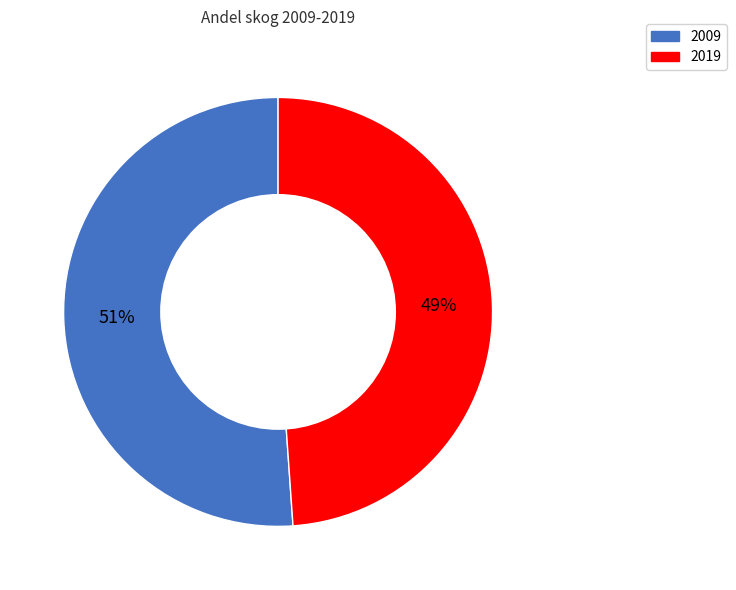

True or false: 2009 accounts for 51% of the total.

True